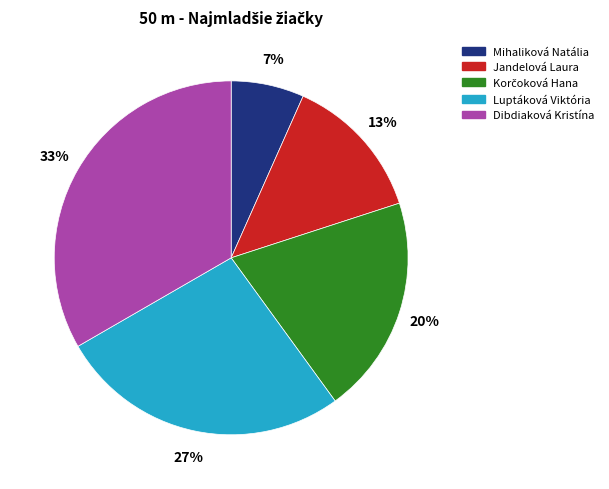

To the nearest percent, what is the average slice percentage?

20%